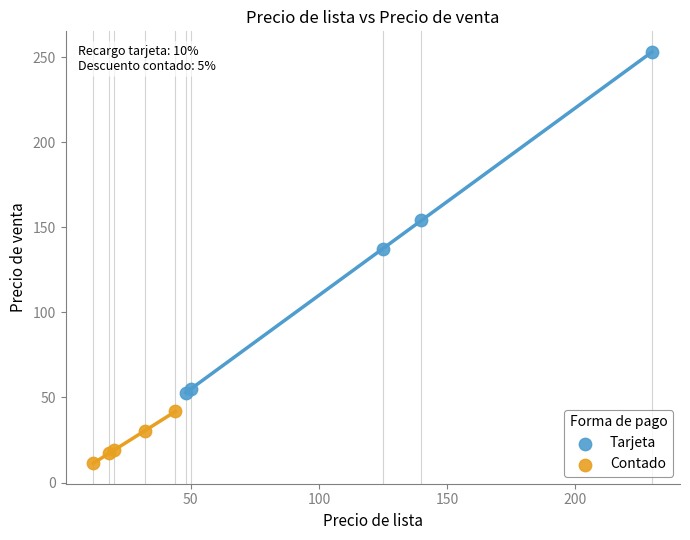

Which series has the widest spread of Y values?

Tarjeta